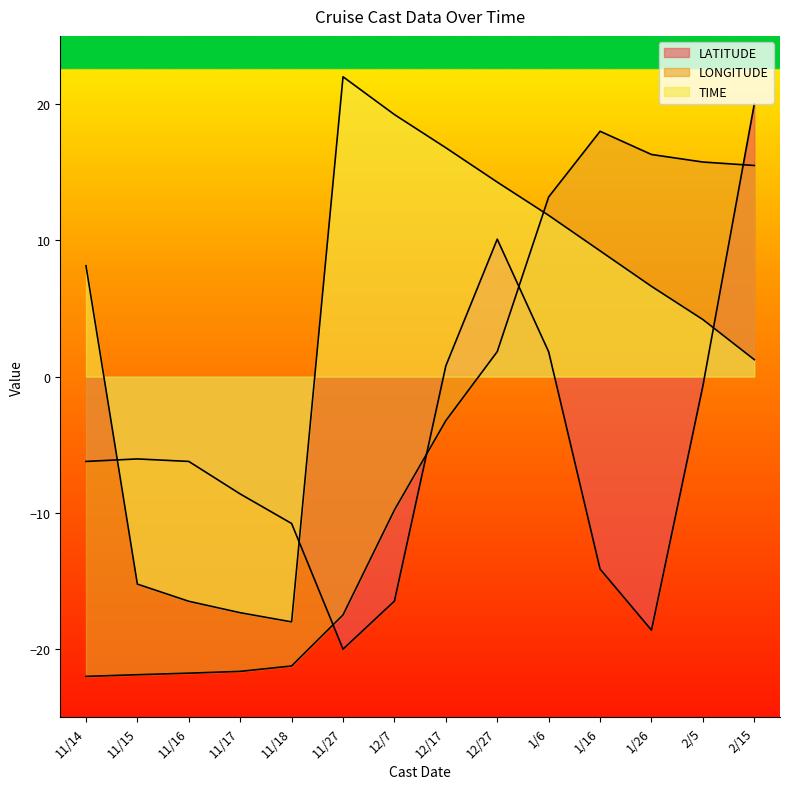

What is the difference between the TIME values at 11/14 and 2/15?

6.9